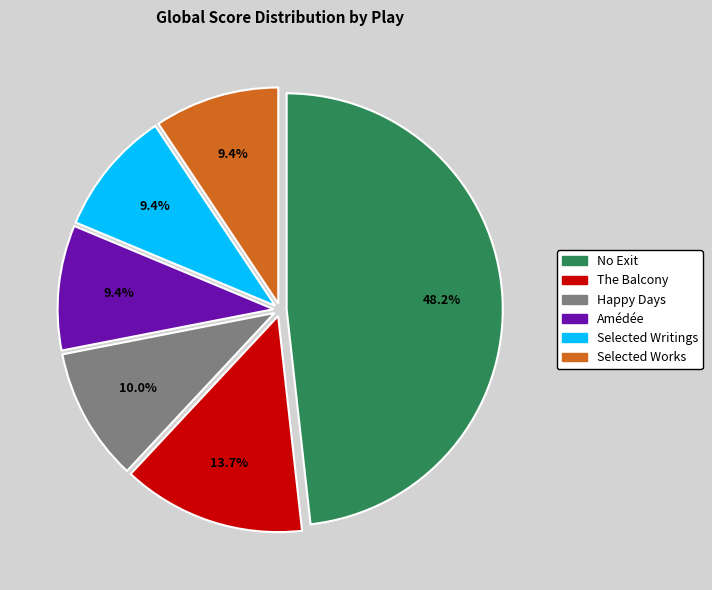

True or false: Selected Writings accounts for 9% of the total.

True